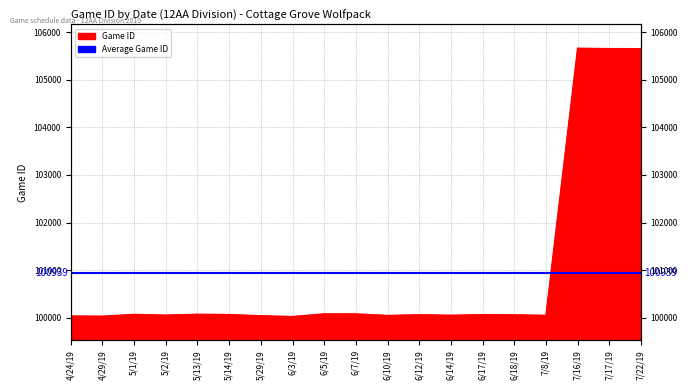

Which label corresponds to the smallest value in the chart?

6/3/19